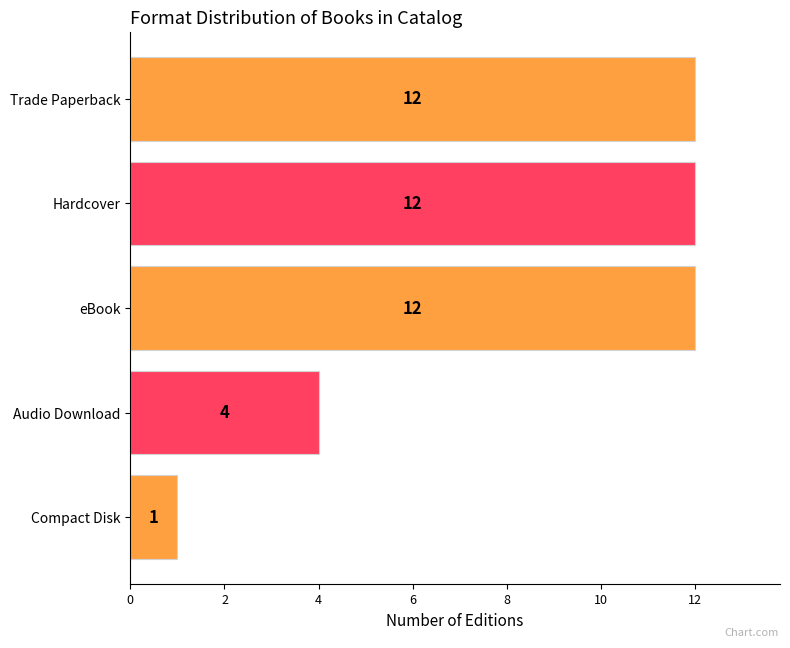

At which category does the chart reach its minimum across all series?

Compact Disk